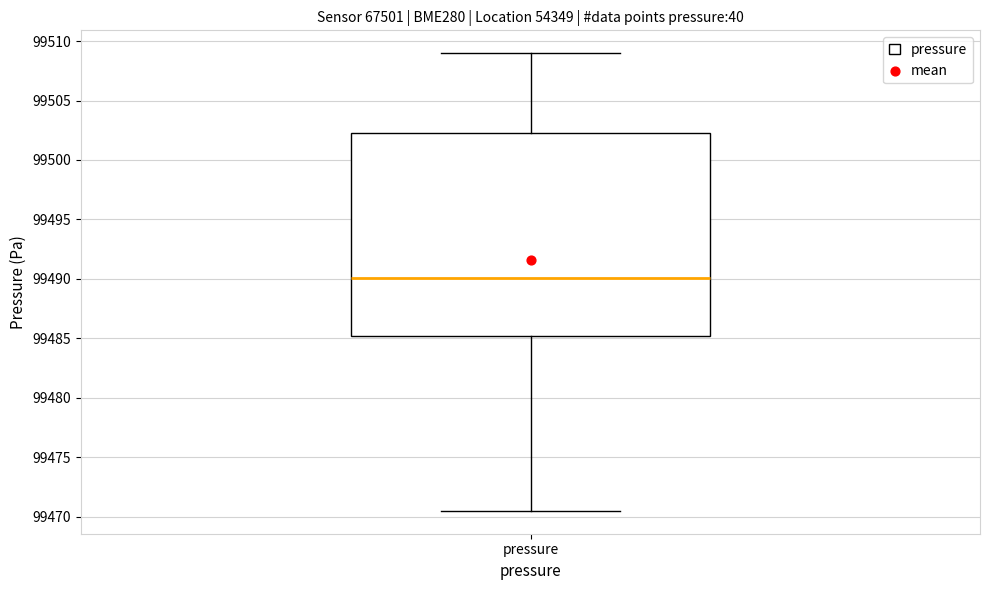

Read this box plot against the y-axis: the position of the median line, the range covered by the box, and the ends of both whiskers. The values are not printed on the chart, so give them approximately, as read against the axis.

median 99490.0, box 99485.0 to 99502.0, whiskers 99470.5 to 99509.0